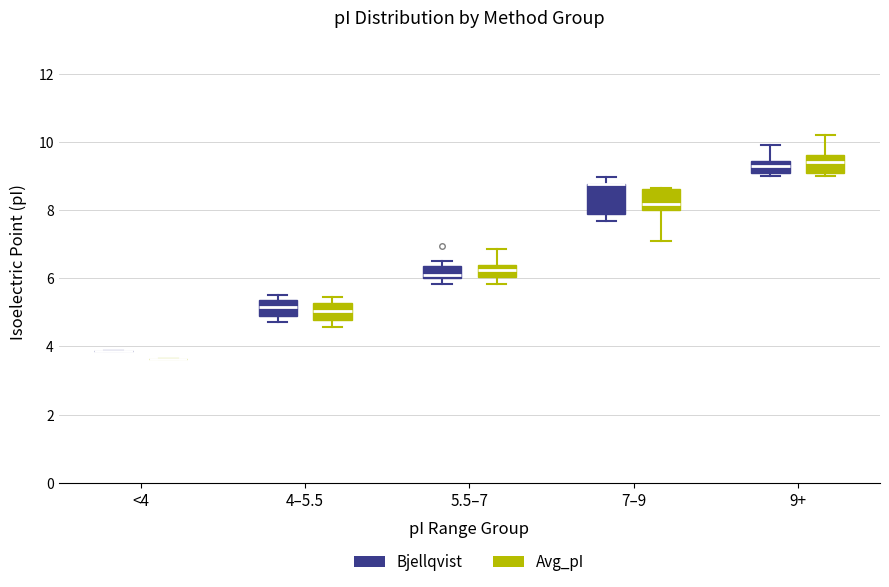

Reading left to right, read every box against the y-axis: the position of its median line, the range the box covers, and the ends of its whiskers. The values are not printed on the chart, so give them approximately, as read against the axis.

<4 (Bjellqvist): box collapsed to a line at 3.8, whiskers 3.8 to 3.8
<4 (Avg_pI): box collapsed to a line at 3.6, whiskers 3.6 to 3.6
4–5.5 (Bjellqvist): median 5.2, box 5.0 to 5.4, whiskers 4.8 to 5.4 (just above the box's upper edge)
4–5.5 (Avg_pI): median 5.0, box 4.8 to 5.2, whiskers 4.6 to 5.4
5.5–7 (Bjellqvist): median 6.2, box 6.0 to 6.4, whiskers 5.8 to 6.6
5.5–7 (Avg_pI): median 6.2, box 6.0 to 6.4, whiskers 5.8 to 6.8
7–9 (Bjellqvist): median 8.8 (drawn on the box's upper edge), box 8.0 to 8.8, whiskers 7.8 to 9.0
7–9 (Avg_pI): median 8.2, box 8.0 to 8.6, whiskers 7.2 to 8.6
9+ (Bjellqvist): median 9.2, box 9.0 to 9.4, whiskers 9.0 (just below the box's lower edge) to 10.0
9+ (Avg_pI): median 9.4, box 9.0 to 9.6, whiskers 9.0 (just below the box's lower edge) to 10.2